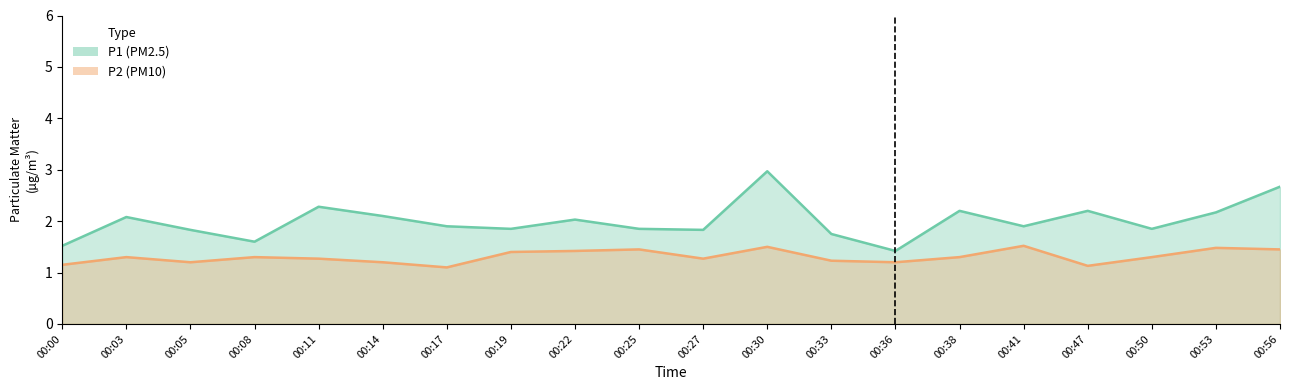

What is the sum of all P1 values?

40.0